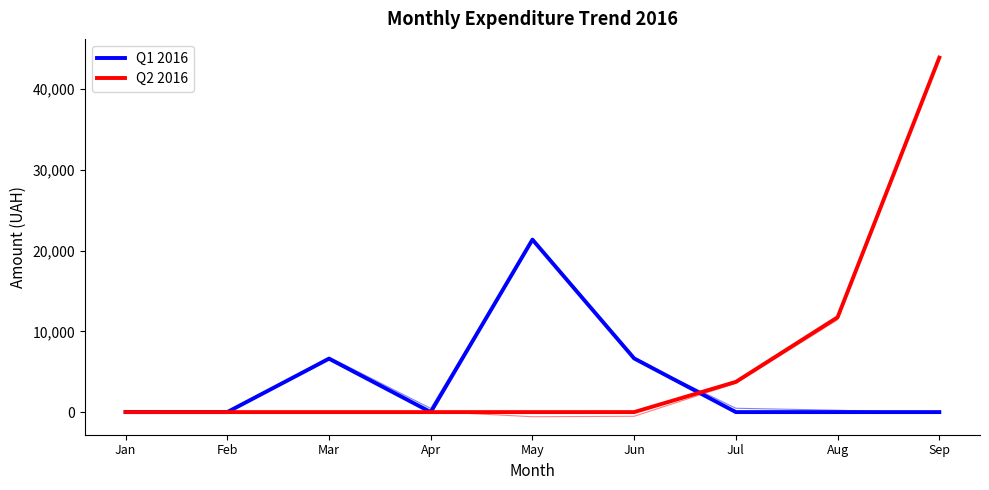

At how many categories does at least one series exceed 19071?

2